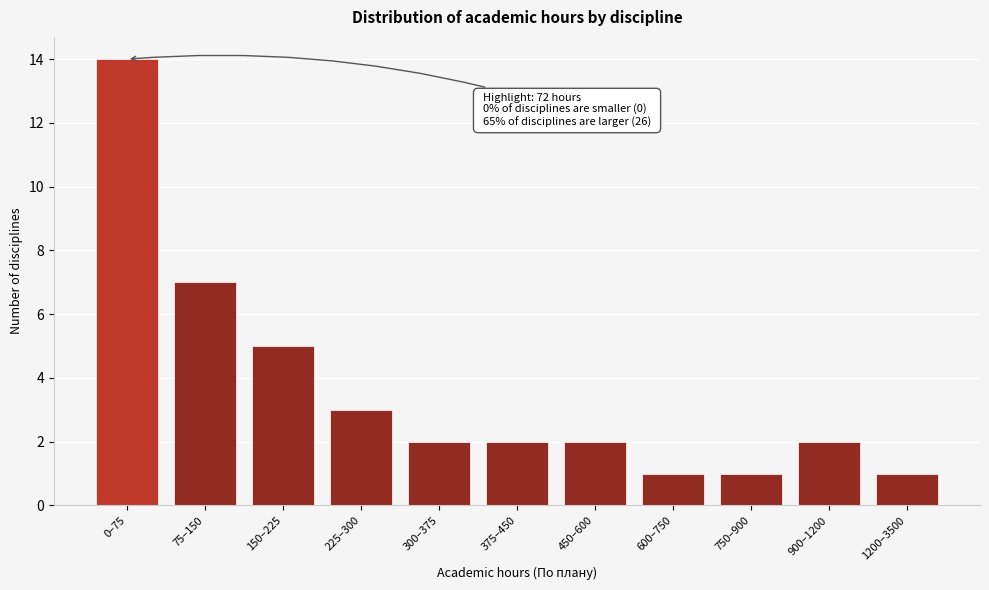

Reading left to right, list all the values displayed in this chart.

14	7	5	3	2	2	2	1	1	2	1